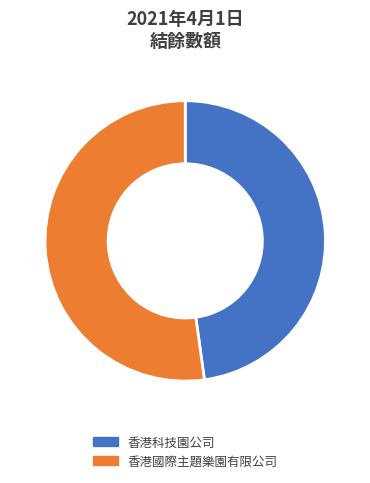

Which category has the biggest portion of the pie?

香港國際主題樂園有限公司